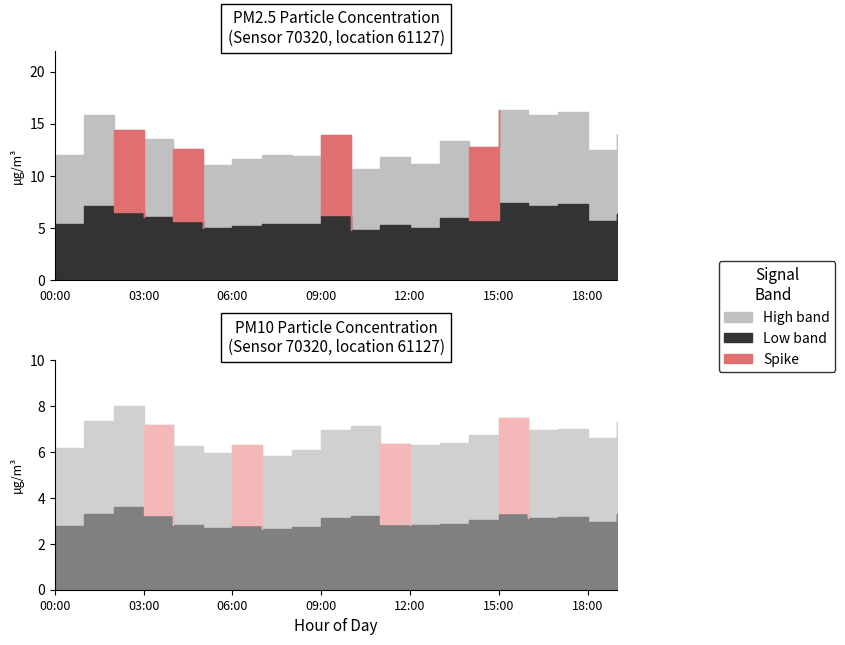

How many values in the P2 series exceed 6?

18